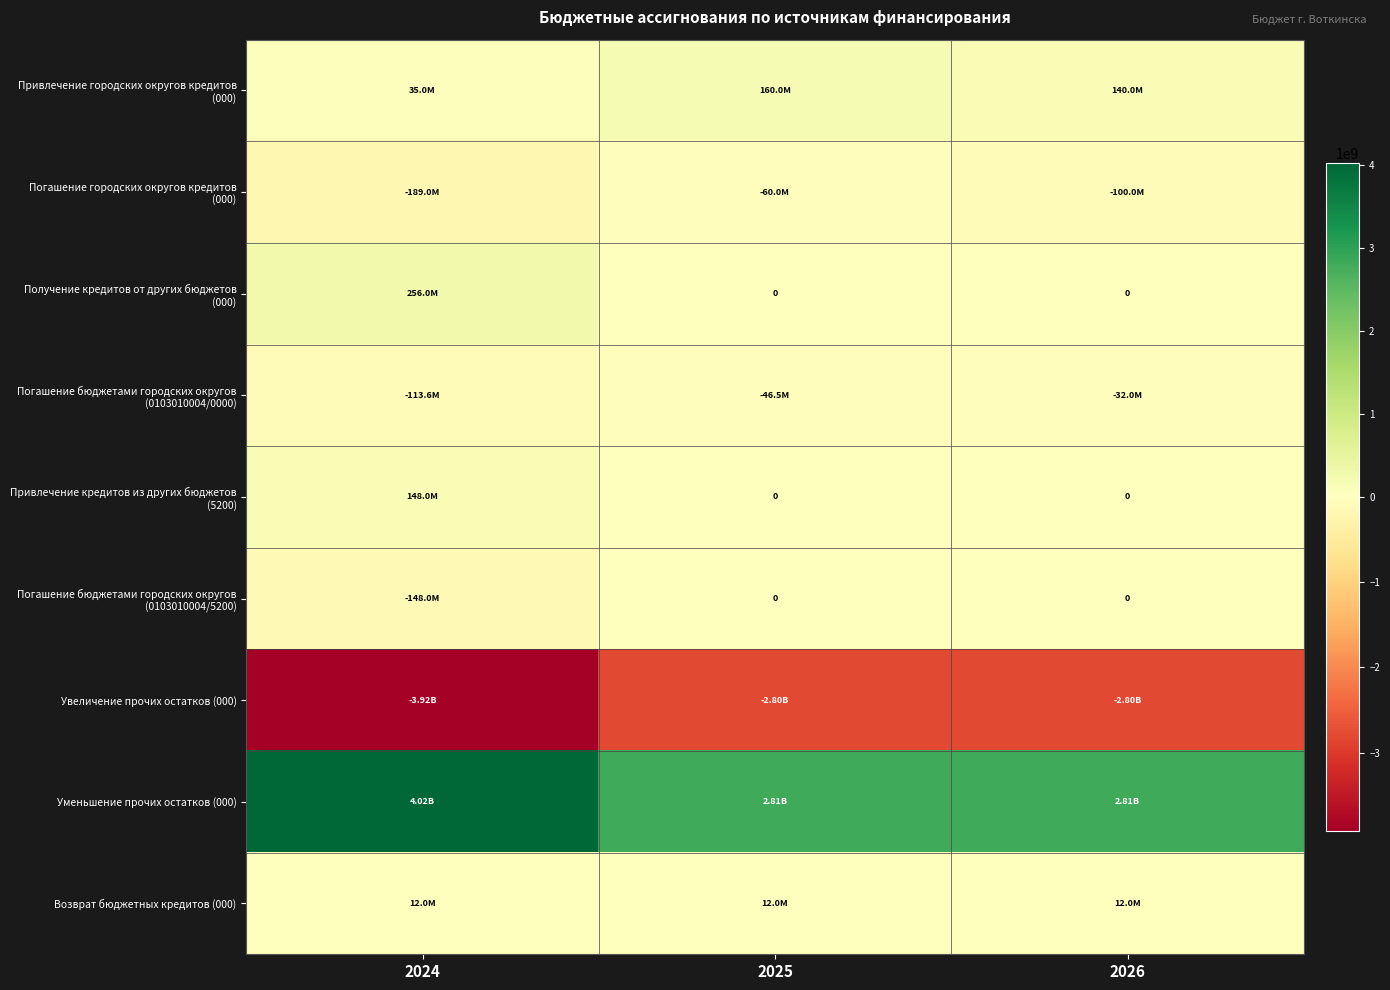

How many categories are shown in the chart?

3